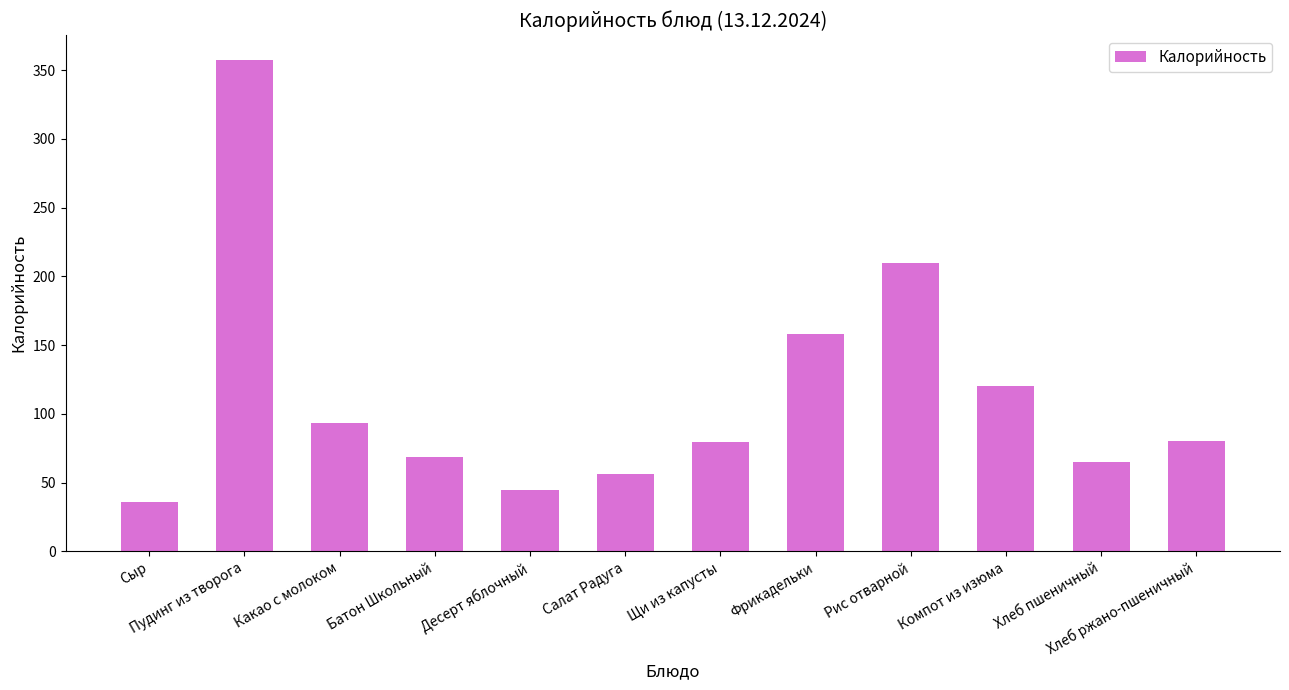

What is the sum of all values?

1369.2